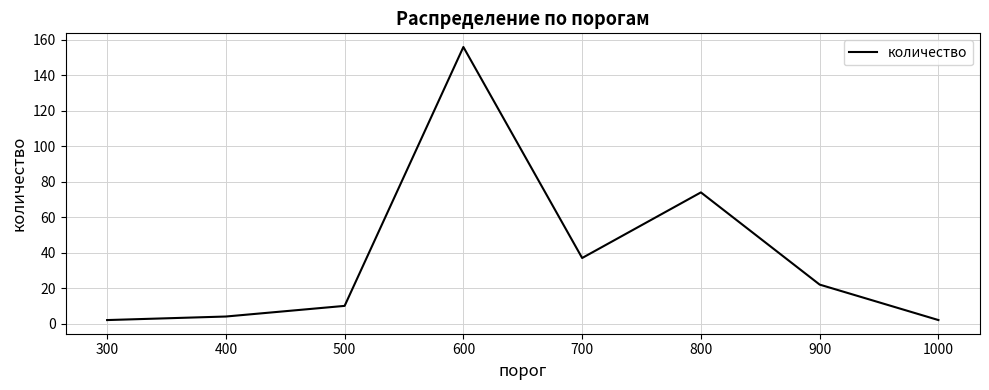

What is the sum of all values?

307